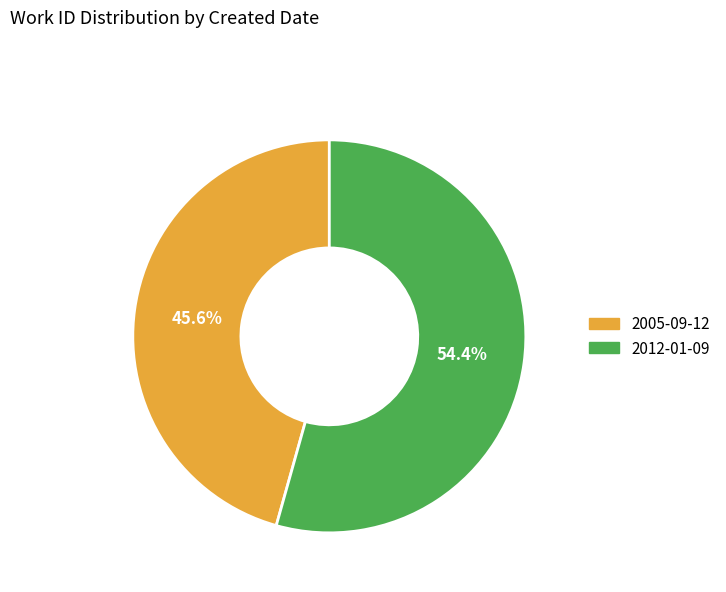

How many segments does this pie chart have?

2